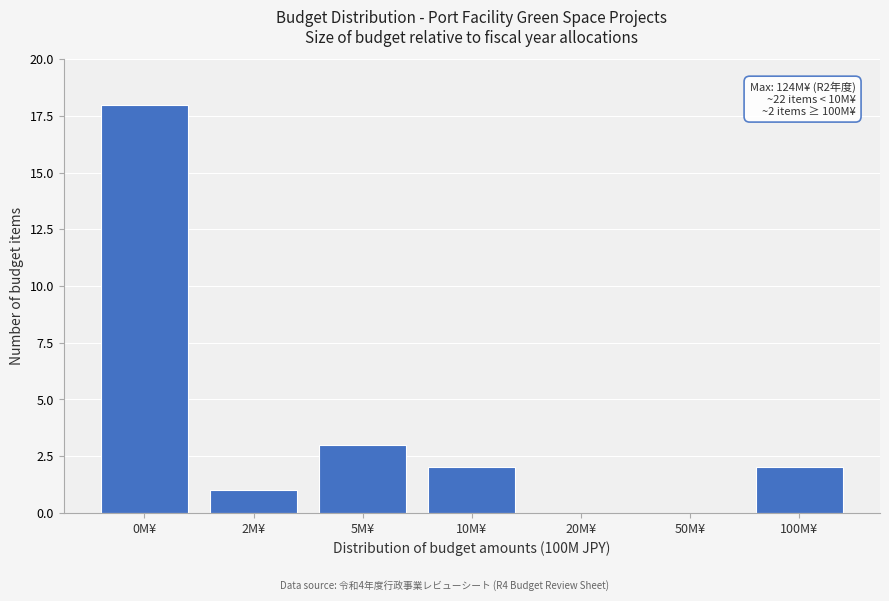

Reading right to left, extract all data points from this chart.

100M¥=2	50M¥=0	20M¥=0	10M¥=2	5M¥=3	2M¥=1	0M¥=18